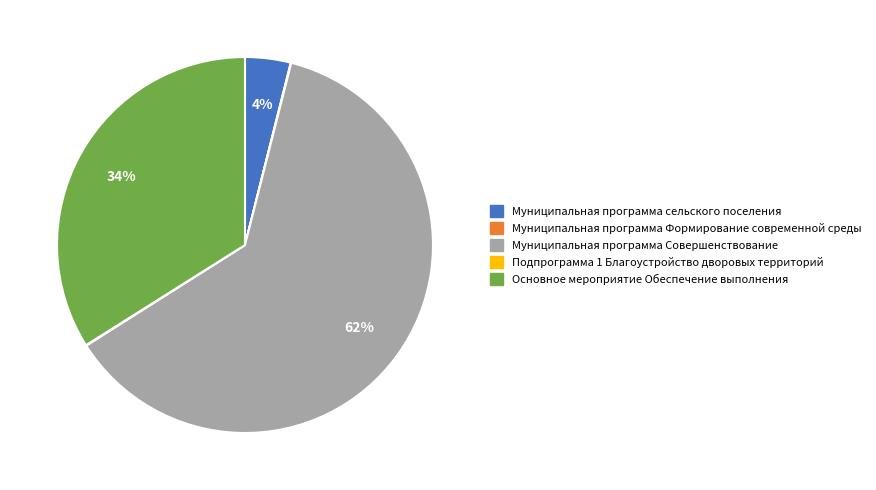

Which category has the biggest portion of the pie?

Муниципальная программа Совершенствование